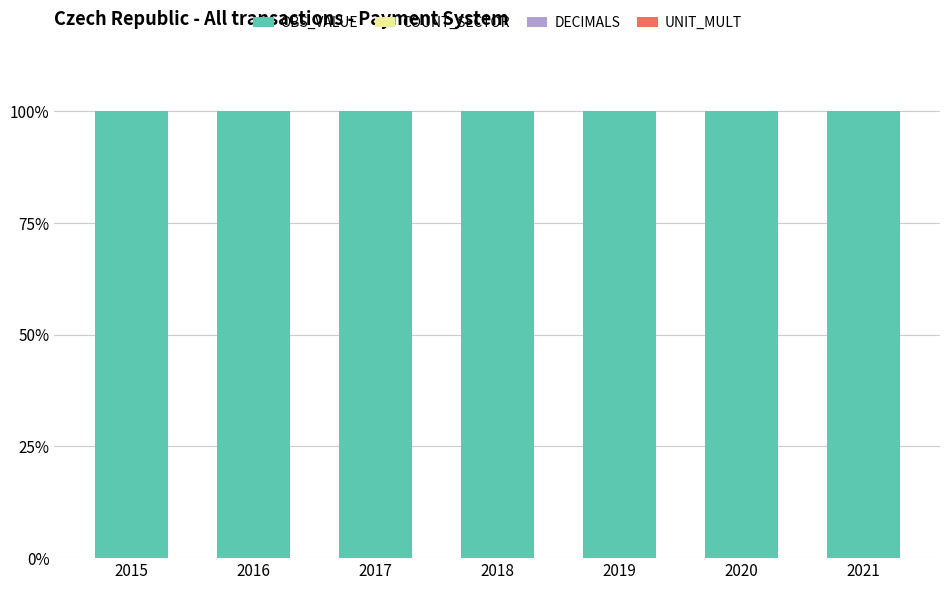

How many categories are shown in the chart?

7